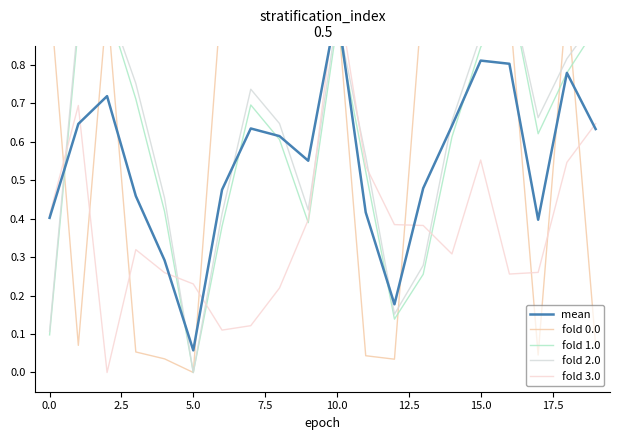

What value does the fold 0.0 series have at 0.0?

0.1